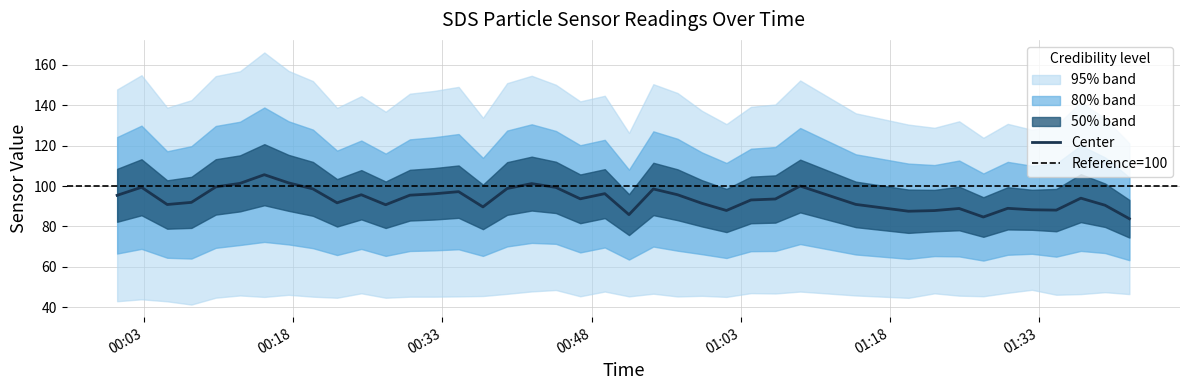

The chart shows a value of 93.6 at 2021/12/15 01:06:29. True or false?

True